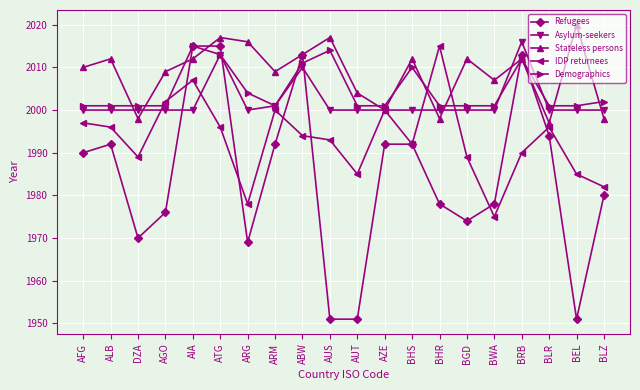

What is the total value across all series at AUT?

9941